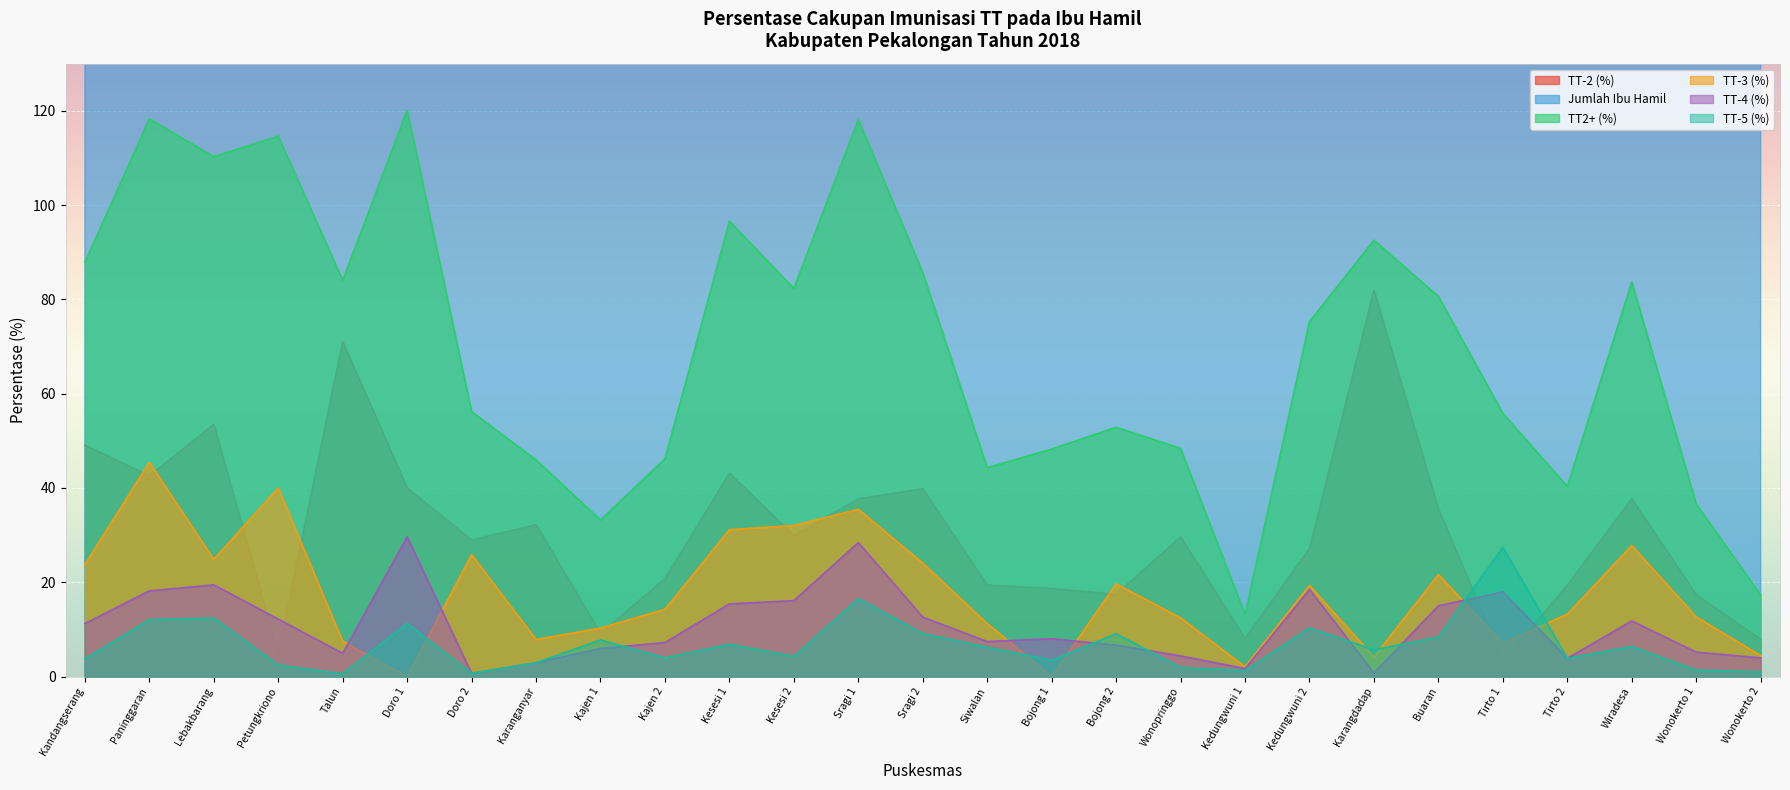

Reading left to right, list all the values displayed in this chart.

TT-2 (%): 49.1	42.6	53.5	4.9	71.1	40.0	29.0	32.2	9.2	20.8	43.1	29.9	37.7	39.9	19.4	18.7	17.4	29.7	8.1	27.2	82.0	35.6	3.3	19.4	37.7	17.4	7.9
Jumlah Ibu Hamil: 560.0	737.0	185.0	205.0	508.0	567.0	290.0	853.0	554.0	554.0	642.0	515.0	496.0	690.0	659.0	835.0	539.0	843.0	1009.0	931.0	793.0	966.0	1046.0	310.0	1068.0	656.0	202.0
TT2+ (%): 87.9	118.3	110.3	114.6	84.1	120.1	56.2	46.0	33.2	46.2	96.6	82.3	118.1	85.7	44.3	48.3	52.9	48.4	13.2	75.3	92.6	80.6	55.8	40.3	83.7	36.6	17.3
TT-3 (%): 23.8	45.5	24.9	40.0	7.5	0.0	25.9	7.9	10.3	14.3	31.2	32.0	35.5	24.1	11.2	0.0	19.7	12.5	2.1	19.3	4.2	21.6	7.1	13.2	27.8	12.7	4.5
TT-4 (%): 11.2	18.2	19.5	12.2	4.9	29.6	0.7	2.9	6.0	7.2	15.4	16.1	28.4	12.6	7.4	8.0	6.7	4.4	1.7	18.5	0.8	15.0	18.0	3.9	11.8	5.2	4.0
TT-5 (%): 3.8	12.1	12.4	2.4	0.6	11.3	0.7	2.9	7.8	4.0	6.9	4.3	16.5	9.1	6.2	3.5	9.1	1.9	1.3	10.3	5.7	8.4	27.4	3.9	6.4	1.4	1.0